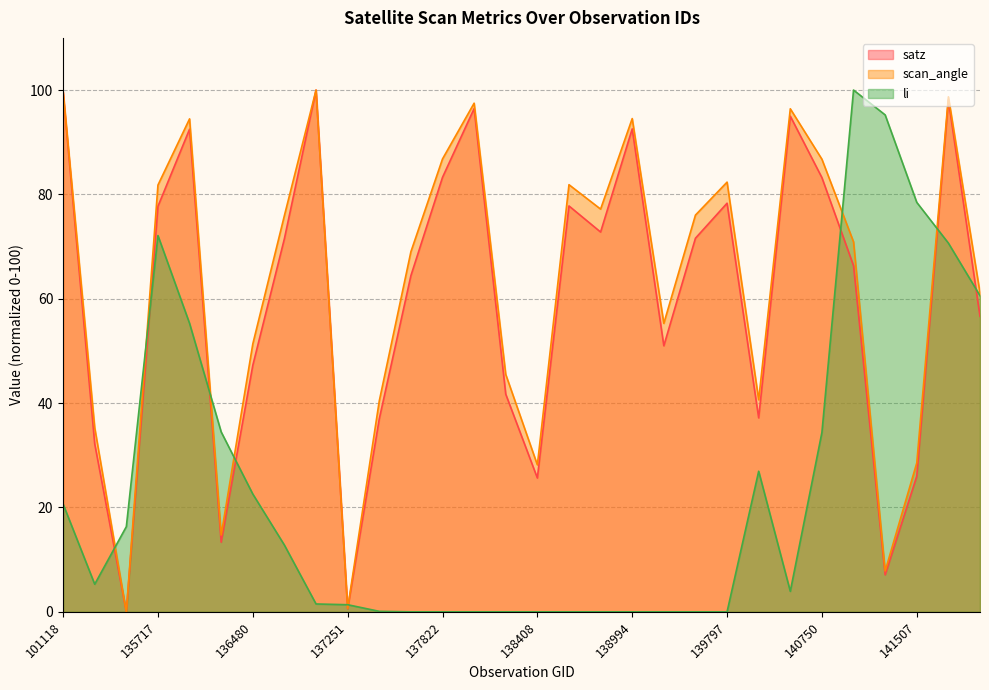

The li series shows 1.5 at 140565. True or false?

False